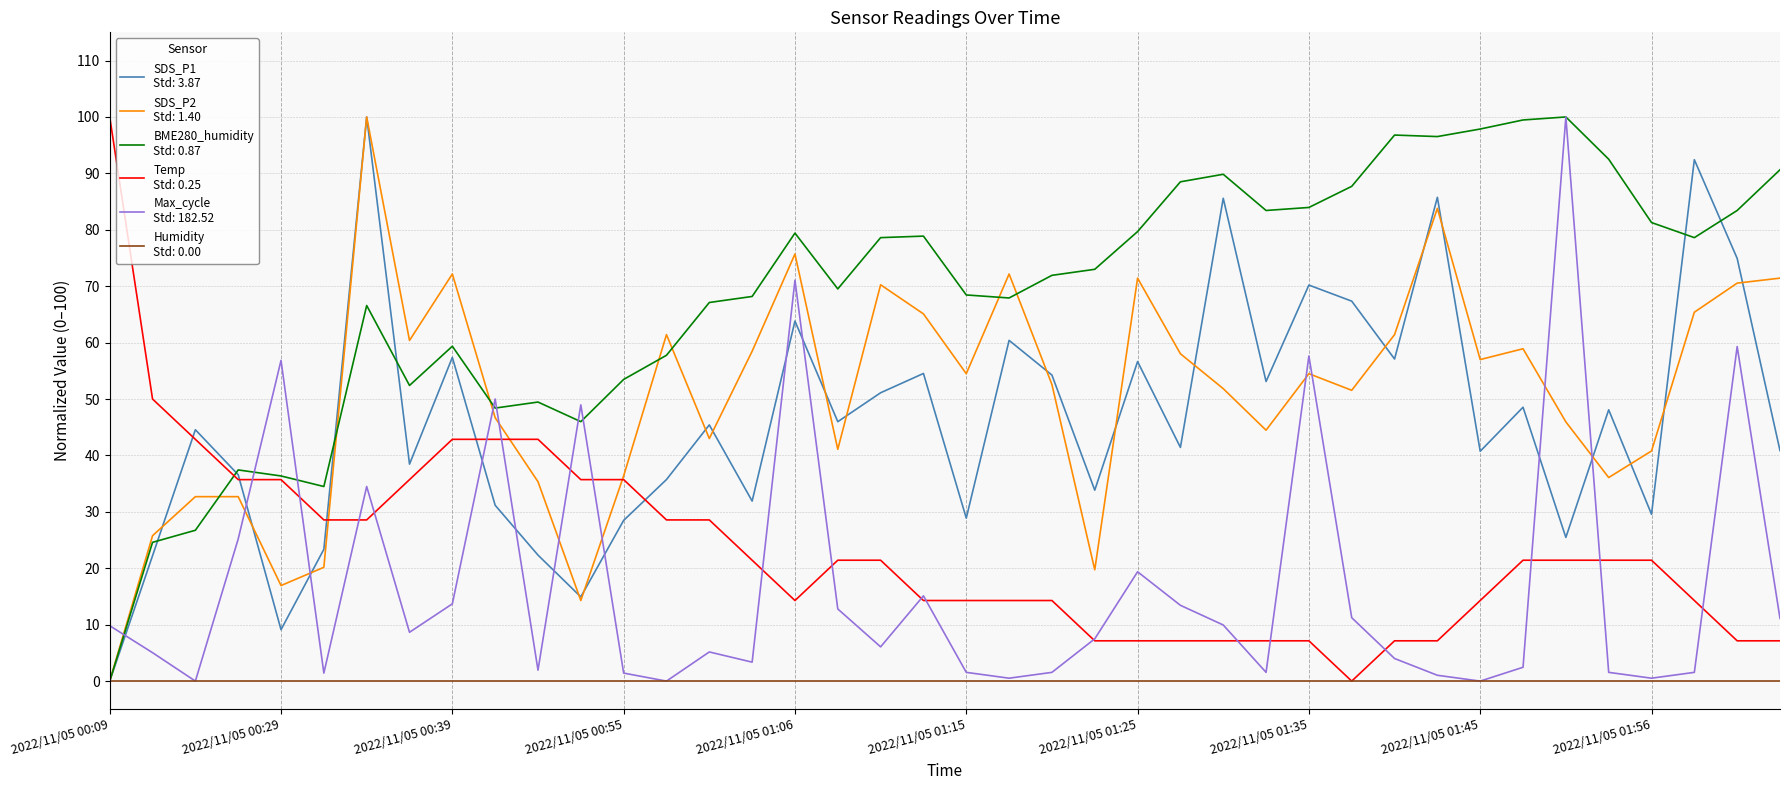

Is this an area chart (filled region under the line)?

No